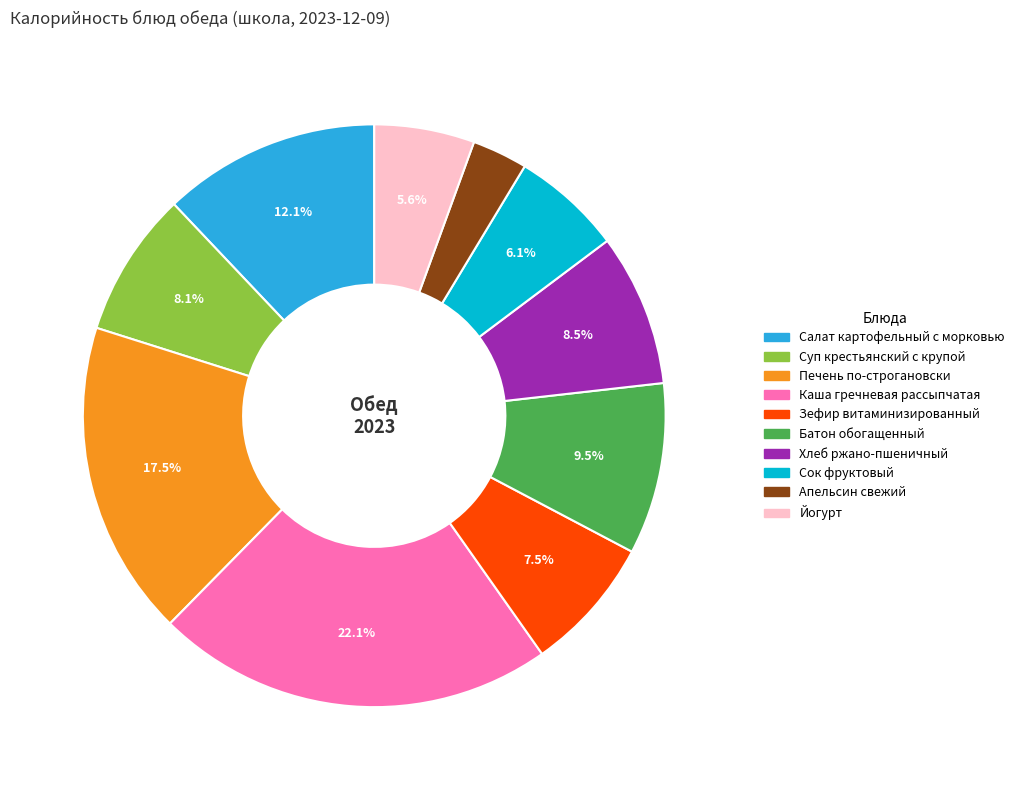

Count the number of slices in the pie.

10